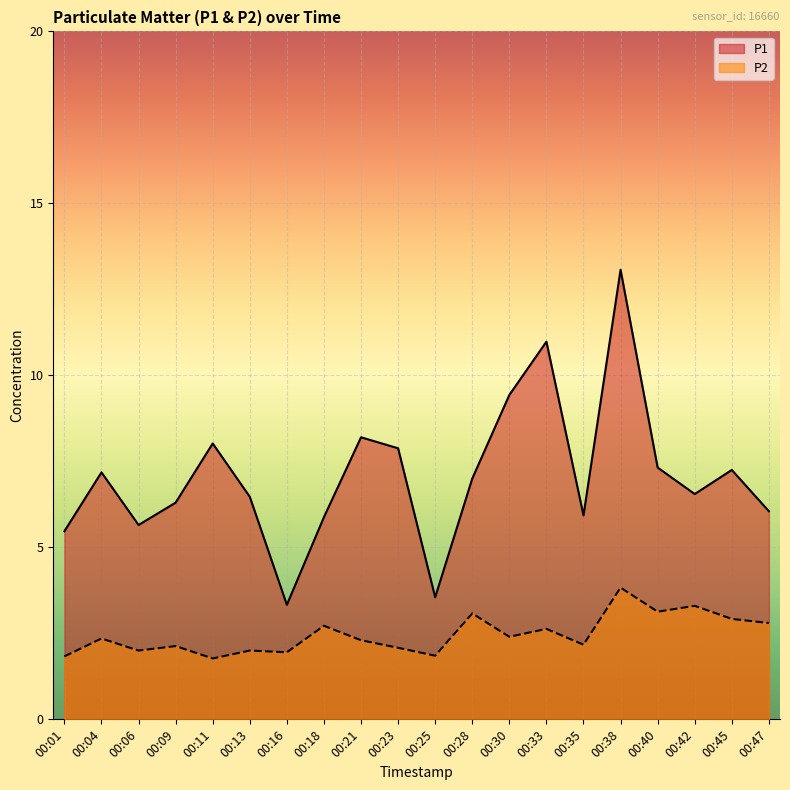

What is the total value across all series at 00:47?

8.8